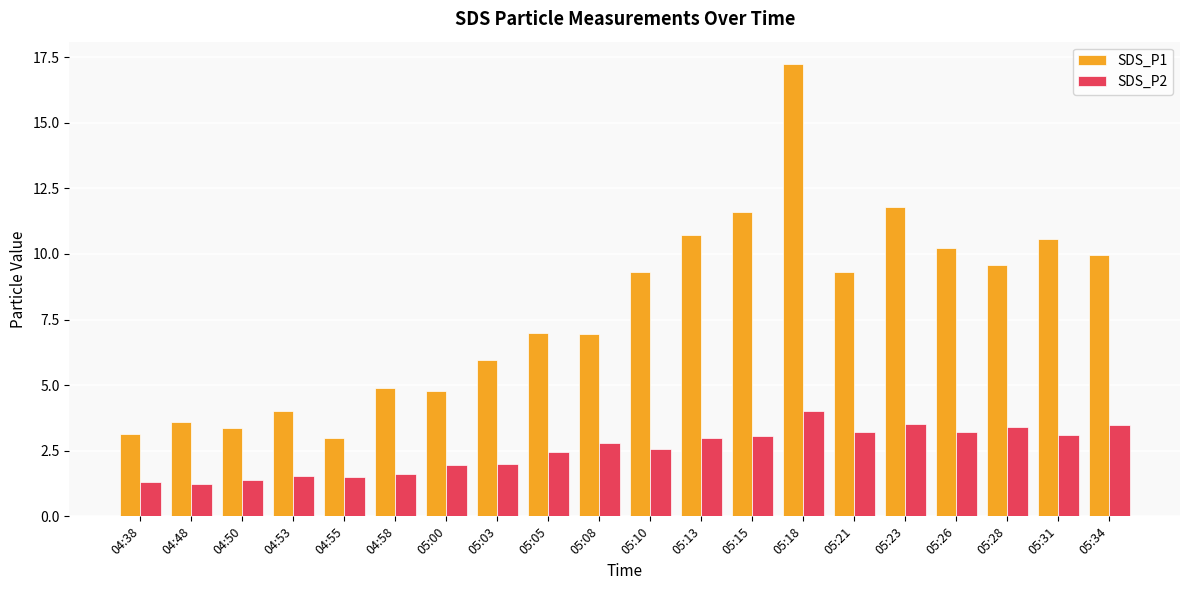

What position from the right is 05:15?

8